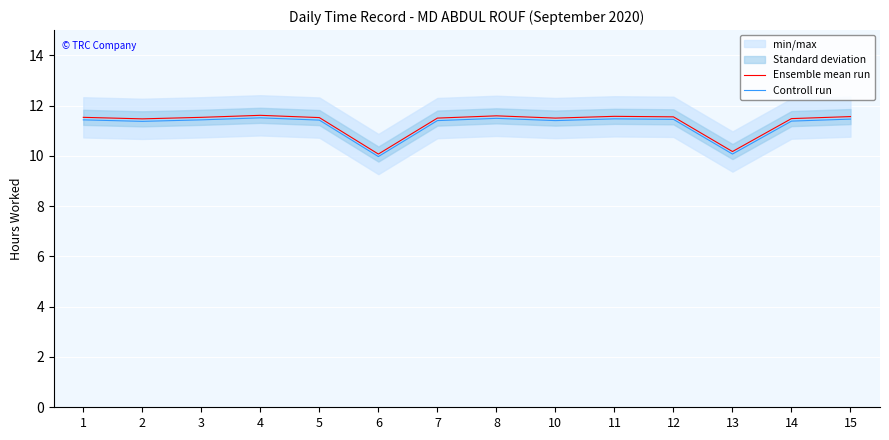

What is the difference between the maximum and second lowest values in the Ensemble mean run series?

1.4